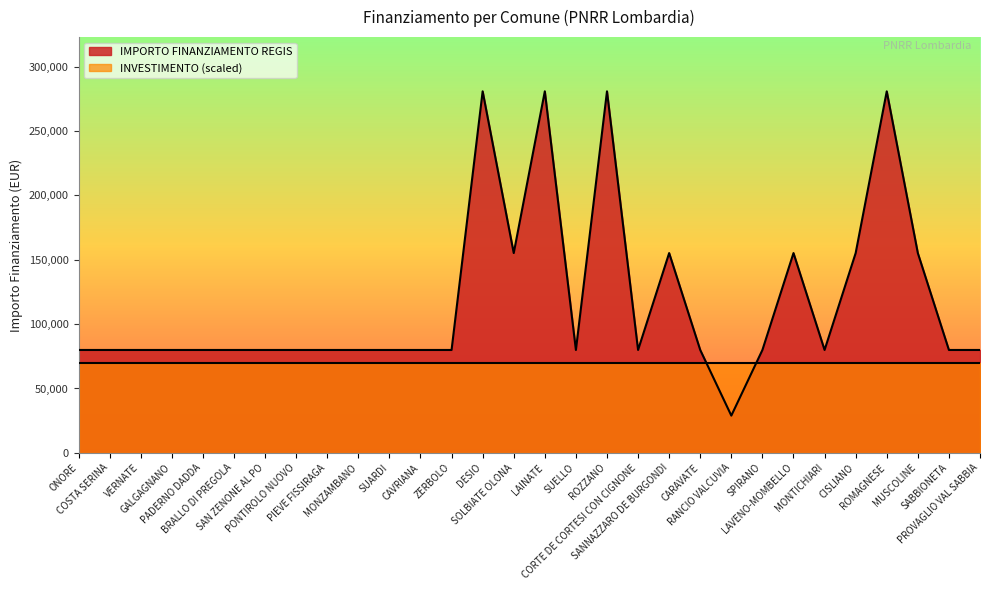

What is the difference between the maximum and minimum values?

252030